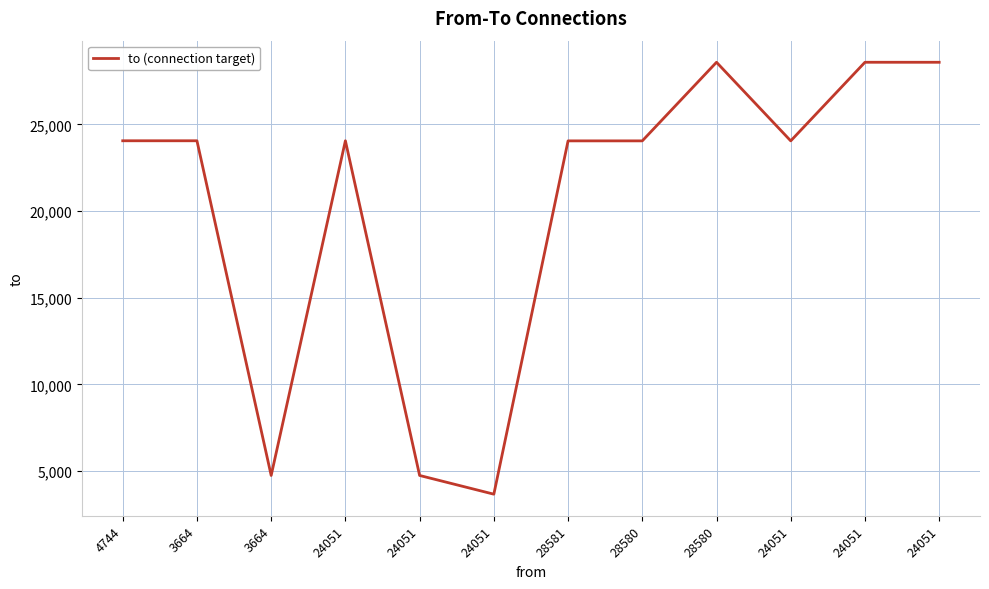

How many lines are shown in the chart?

1